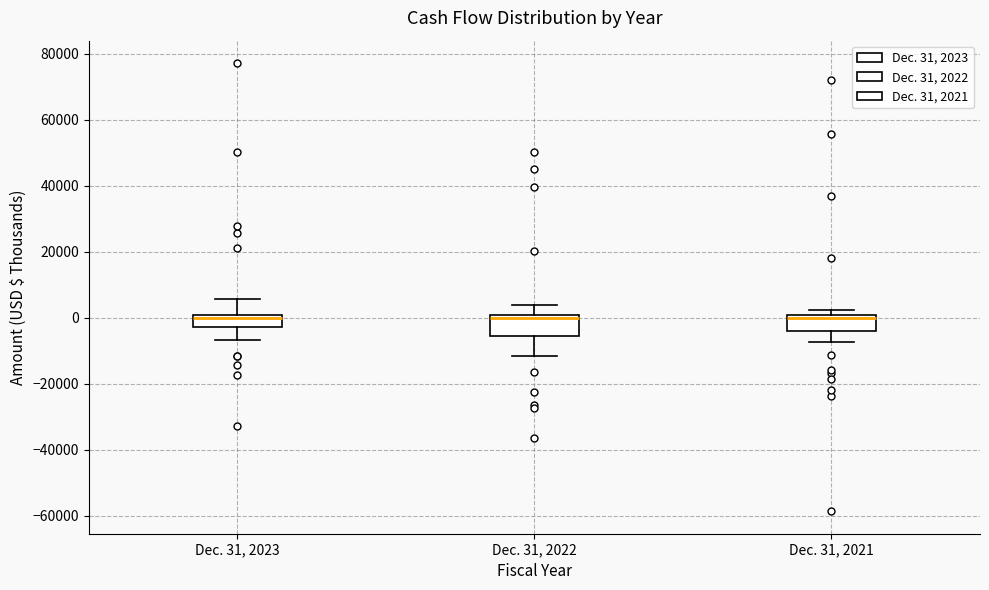

Where does the upper whisker of the box for Dec. 31, 2022 end on the y-axis? The values are not printed on the chart, so give them approximately, as read against the axis.

4000